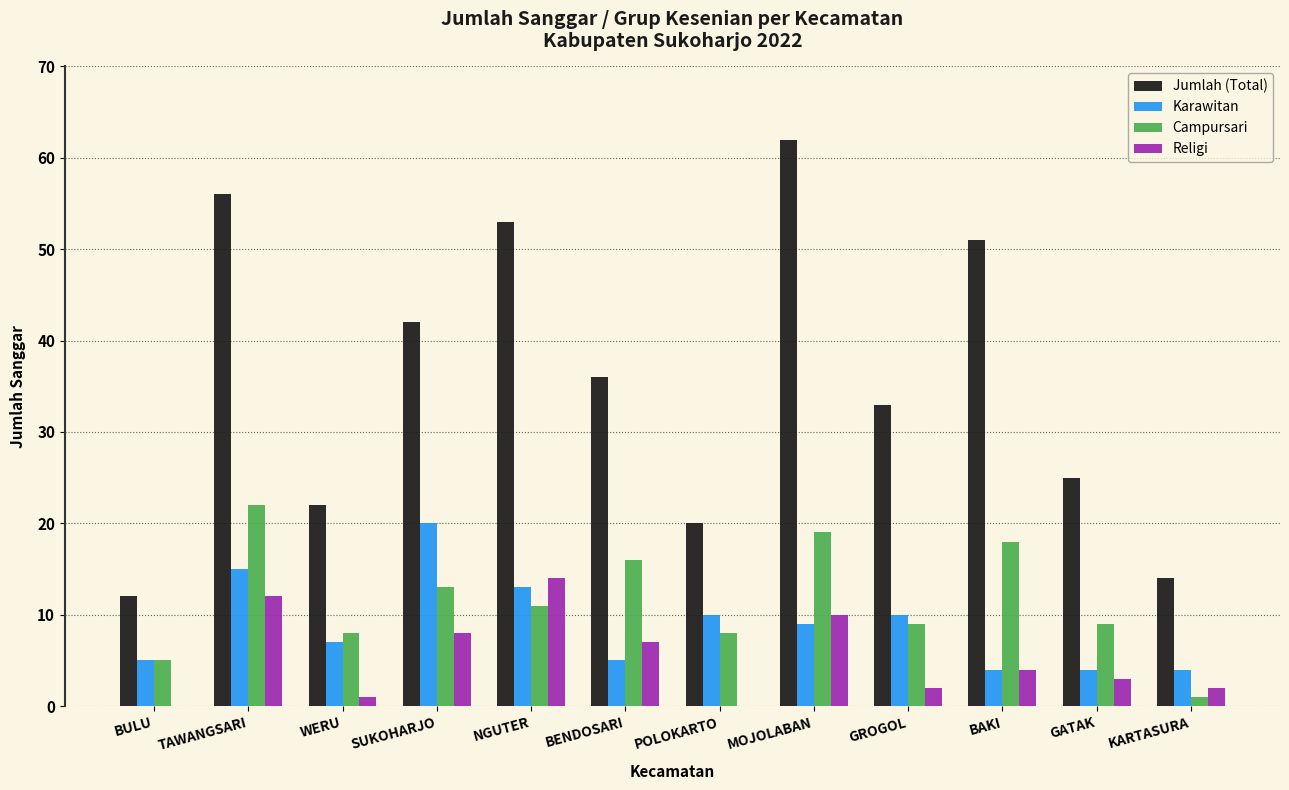

True or false: Karawitan has a value of 5 at BENDOSARI.

True